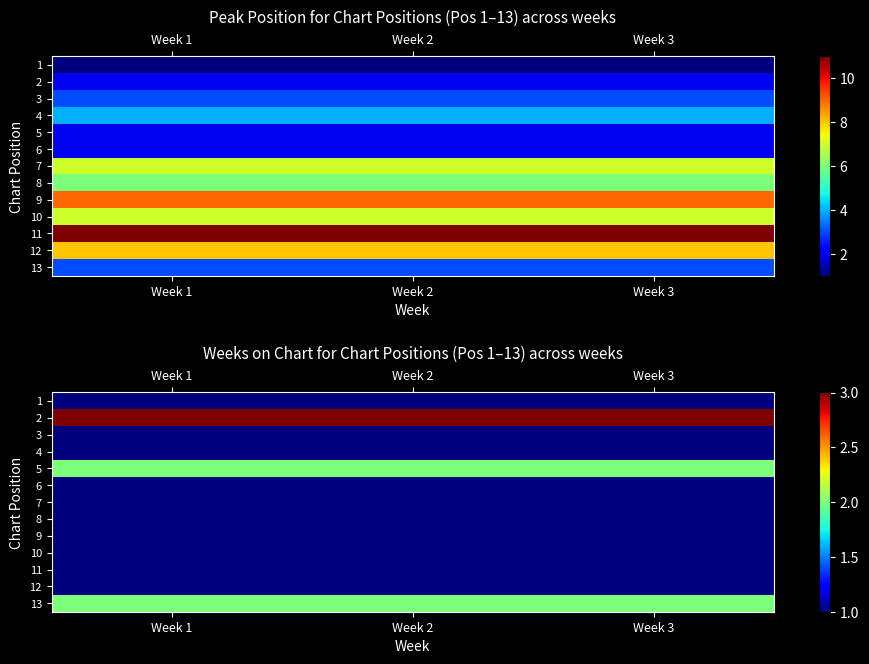

What is the approximate value of 7 at Week 2?

1